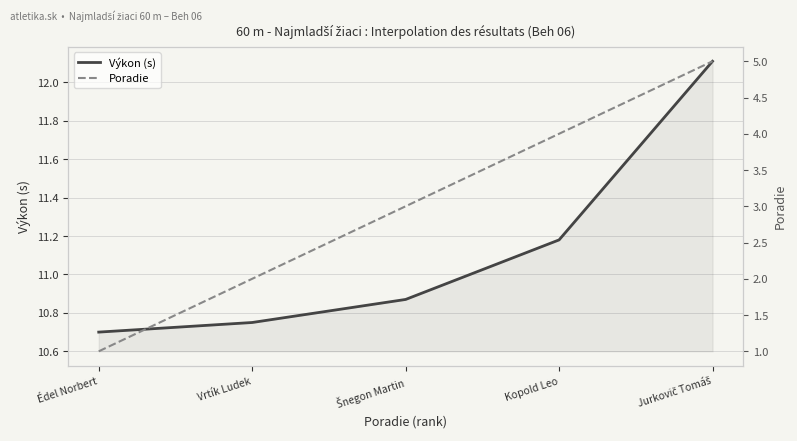

Reading right to left, transcribe all the data shown in this chart.

Výkon (s): Jurkovič Tomáš=12.1	Kopold Leo=11.2	Šnegon Martin=10.9	Vrtík Ludek=10.8	Édel Norbert=10.7
Poradie: Jurkovič Tomáš=5.0	Kopold Leo=4.0	Šnegon Martin=3.0	Vrtík Ludek=2.0	Édel Norbert=1.0